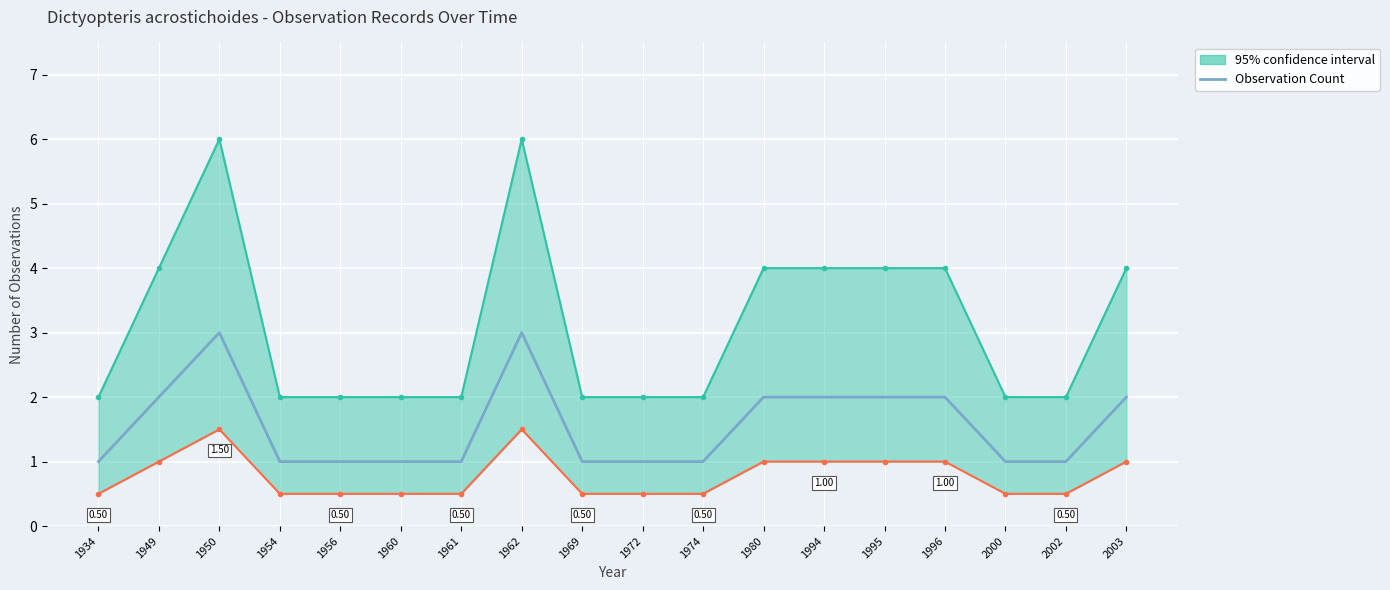

What is the value of the 4th point from the left?

1